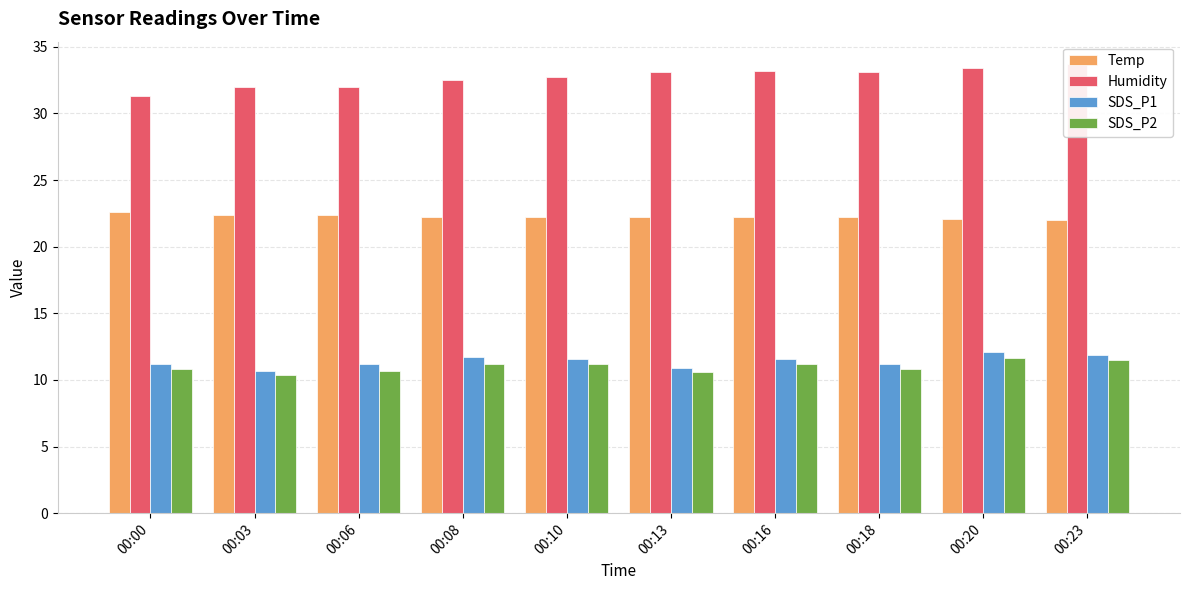

Reading right to left, transcribe all the data shown in this chart.

Temp: 00:23=22.0	00:20=22.1	00:18=22.2	00:16=22.2	00:13=22.2	00:10=22.2	00:08=22.2	00:06=22.4	00:03=22.4	00:00=22.6
Humidity: 00:23=33.7	00:20=33.4	00:18=33.1	00:16=33.2	00:13=33.1	00:10=32.7	00:08=32.5	00:06=32.0	00:03=32.0	00:00=31.3
SDS_P1: 00:23=11.9	00:20=12.1	00:18=11.2	00:16=11.6	00:13=10.9	00:10=11.6	00:08=11.7	00:06=11.2	00:03=10.7	00:00=11.2
SDS_P2: 00:23=11.5	00:20=11.7	00:18=10.8	00:16=11.2	00:13=10.6	00:10=11.2	00:08=11.2	00:06=10.7	00:03=10.4	00:00=10.8